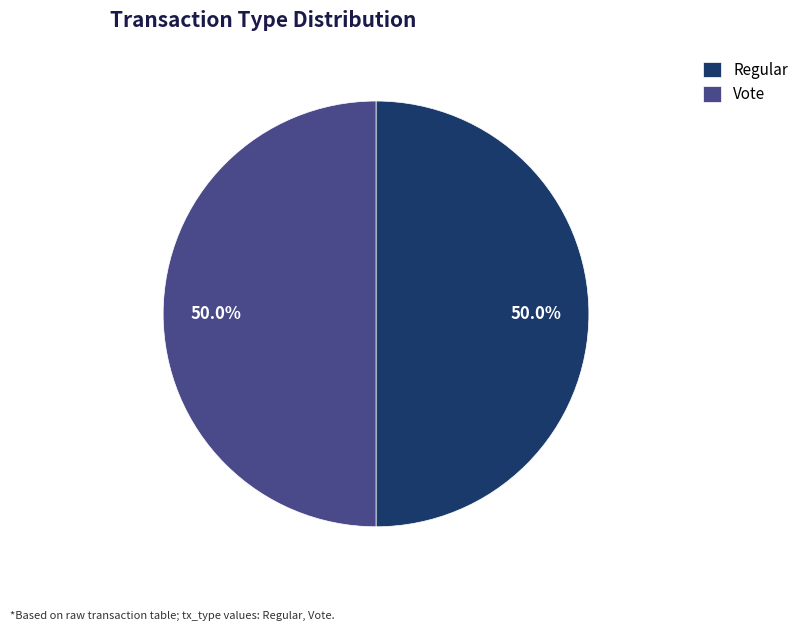

To the nearest percent, what is the combined percentage of Regular and Vote?

100%